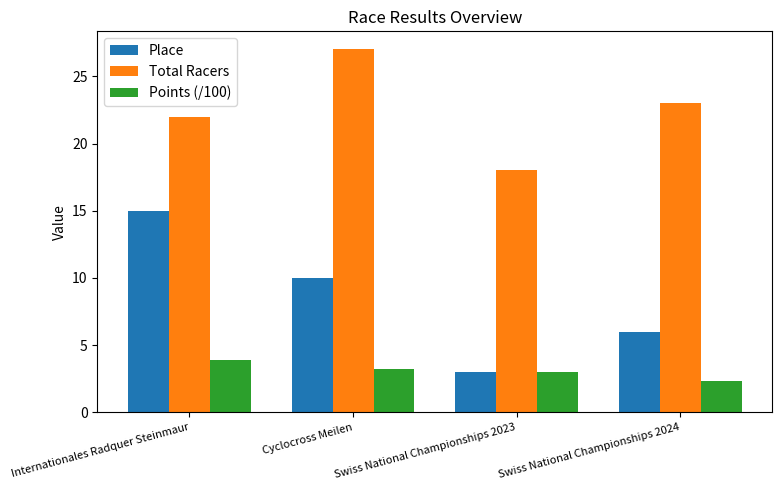

What is the label of the 1st bar from the left?

Internationales Radquer Steinmaur